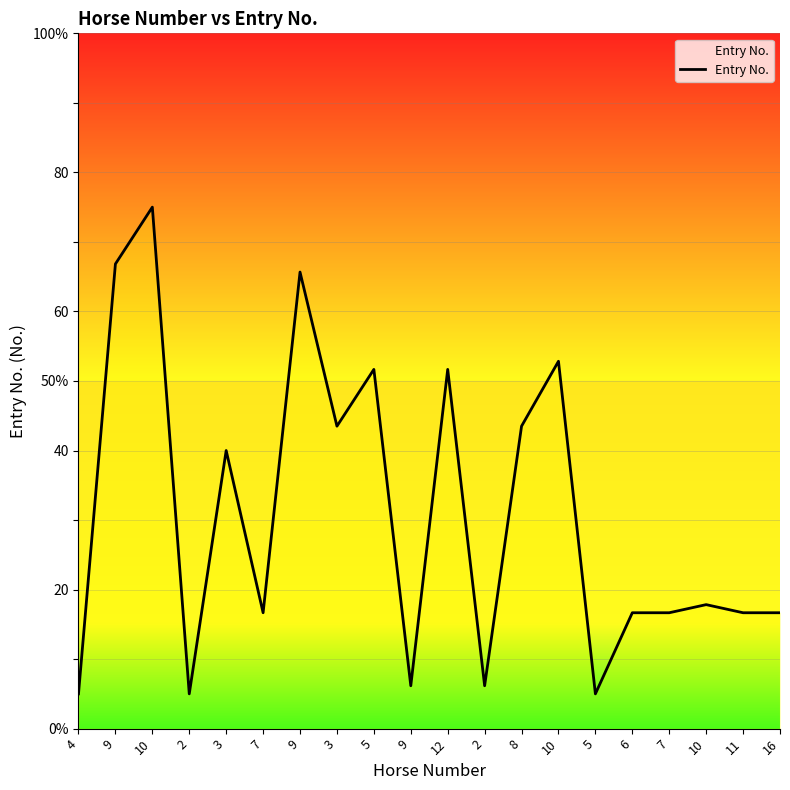

Which has a higher value, 3 or 7?

3